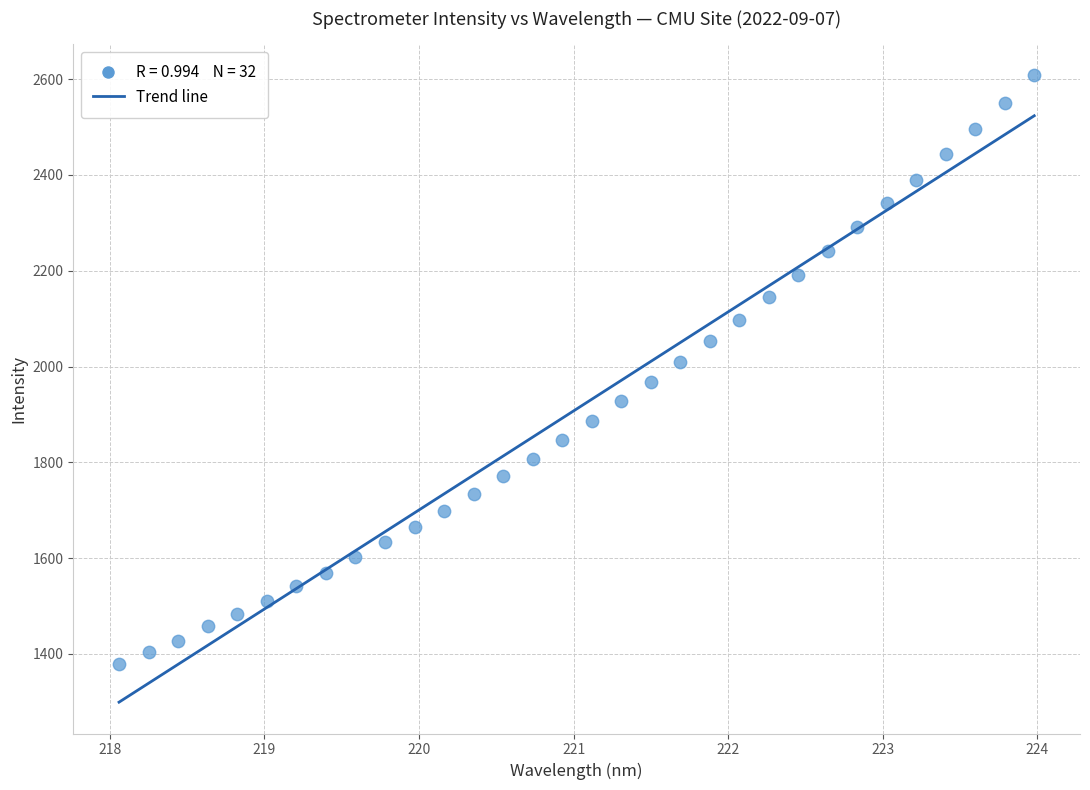

What is the range of Y values (max minus min)?

1228.0